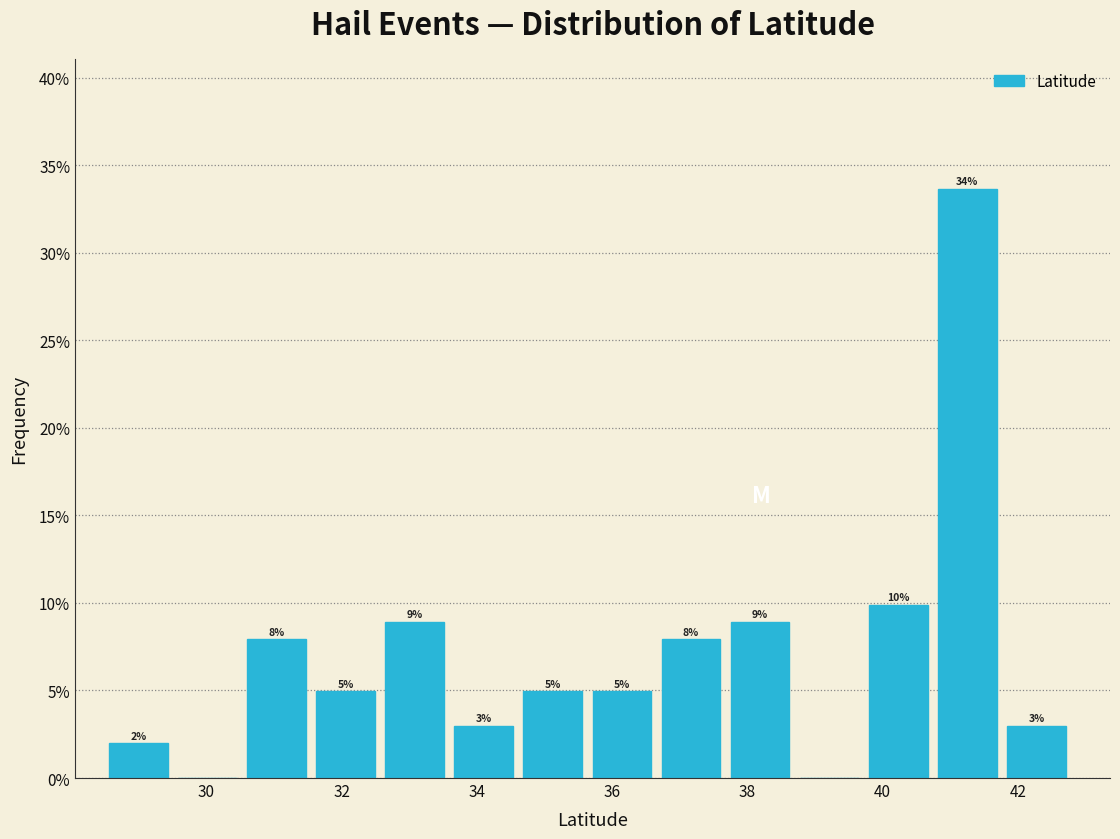

Over which range of the x-axis is the bar tallest?

40.8 to 41.8